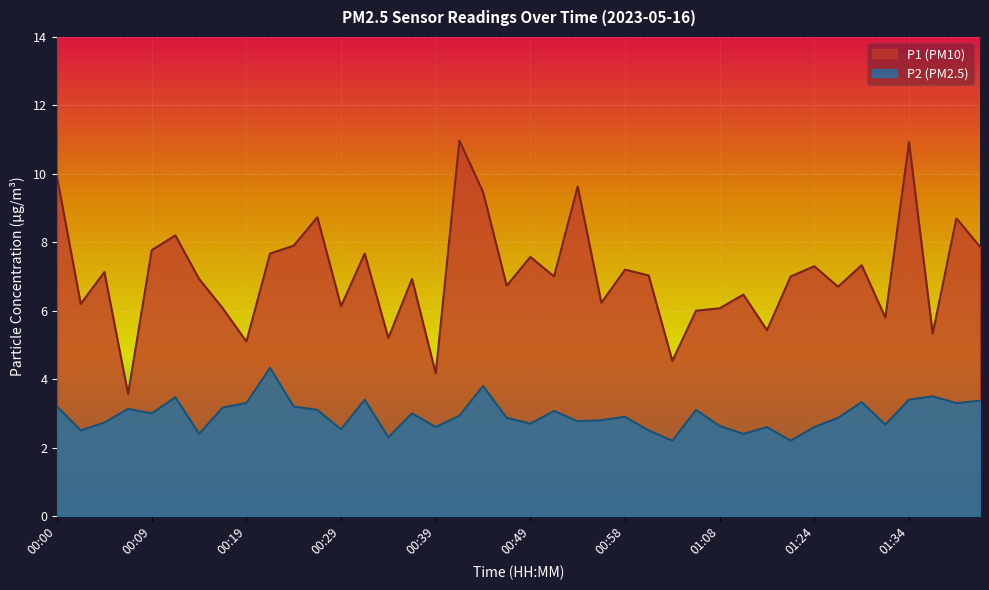

Which series has the largest range (max minus min)?

P1 (PM10)